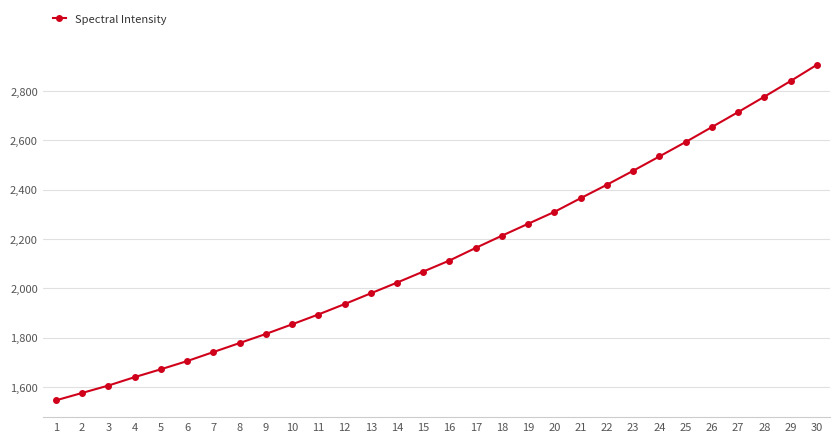

What is the sum of all values?

64184.5